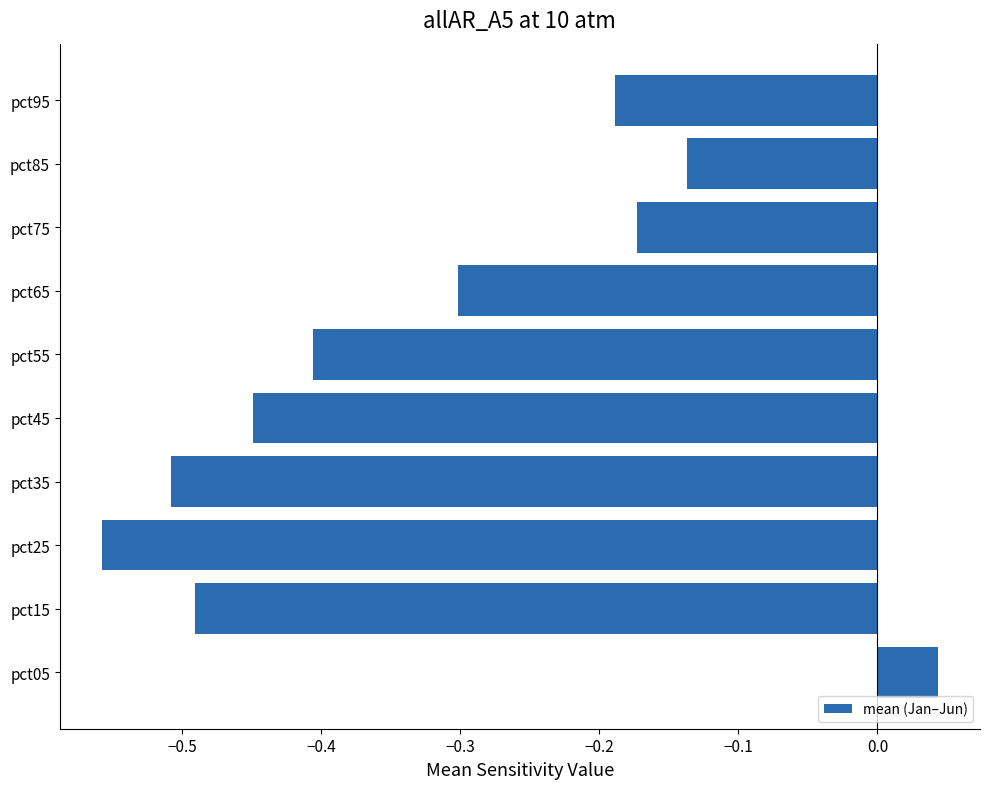

At which category does the chart reach its peak across all series?

pct05